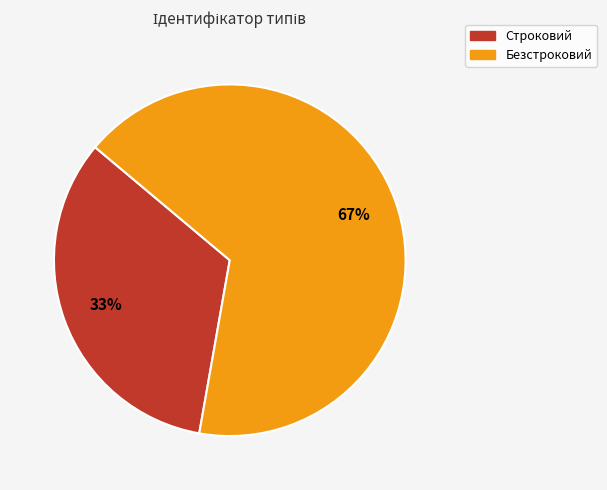

The Безстроковий slice represents 67% of the pie. True or false?

True